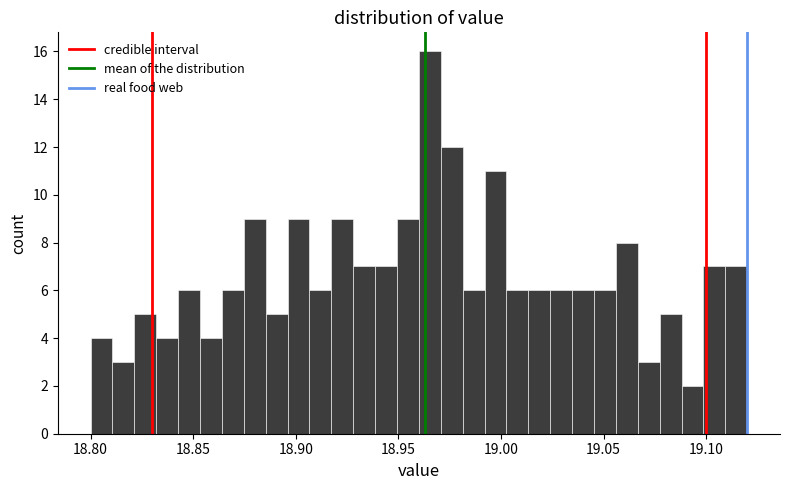

Around what value on the x-axis is the tallest bar? Give the approximate position of its centre, as read against the axis.

18.965